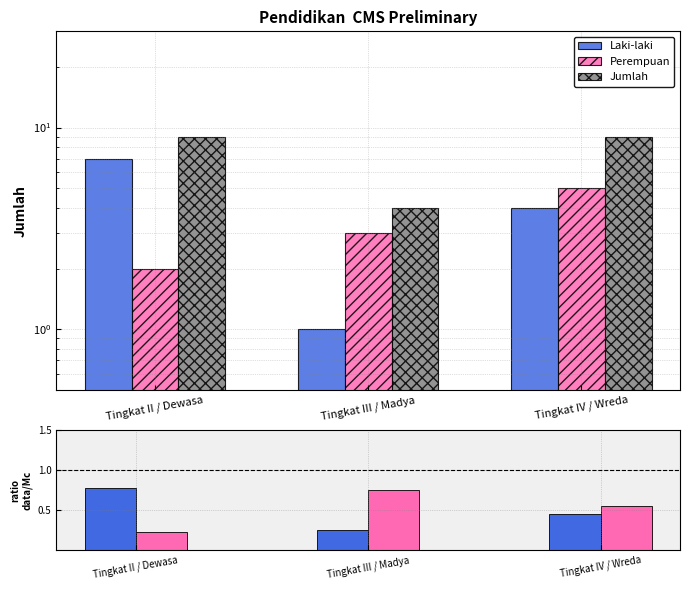

Reading left to right, what are all the values shown in this chart?

Laki-laki: Tingkat II / Dewasa=7.0	Tingkat III / Madya=1.0	Tingkat IV / Wreda=4.0
Perempuan: Tingkat II / Dewasa=2.0	Tingkat III / Madya=3.0	Tingkat IV / Wreda=5.0
Jumlah: Tingkat II / Dewasa=9.0	Tingkat III / Madya=4.0	Tingkat IV / Wreda=9.0
Laki-laki/Jumlah: Tingkat II / Dewasa=0.8	Tingkat III / Madya=0.2	Tingkat IV / Wreda=0.4
Perempuan/Jumlah: Tingkat II / Dewasa=0.2	Tingkat III / Madya=0.8	Tingkat IV / Wreda=0.6